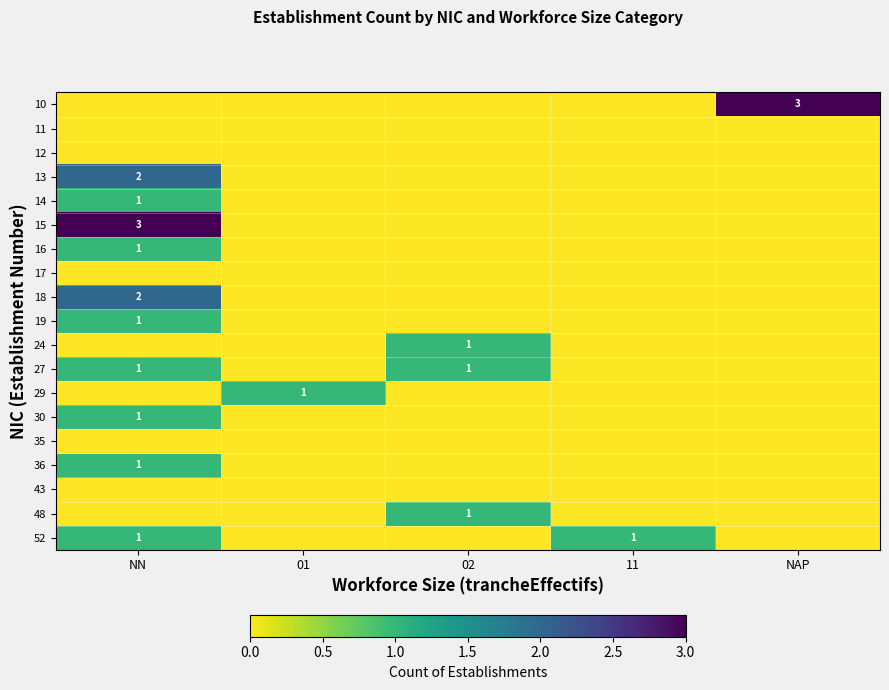

The 18 series shows 1 at 11. True or false?

False